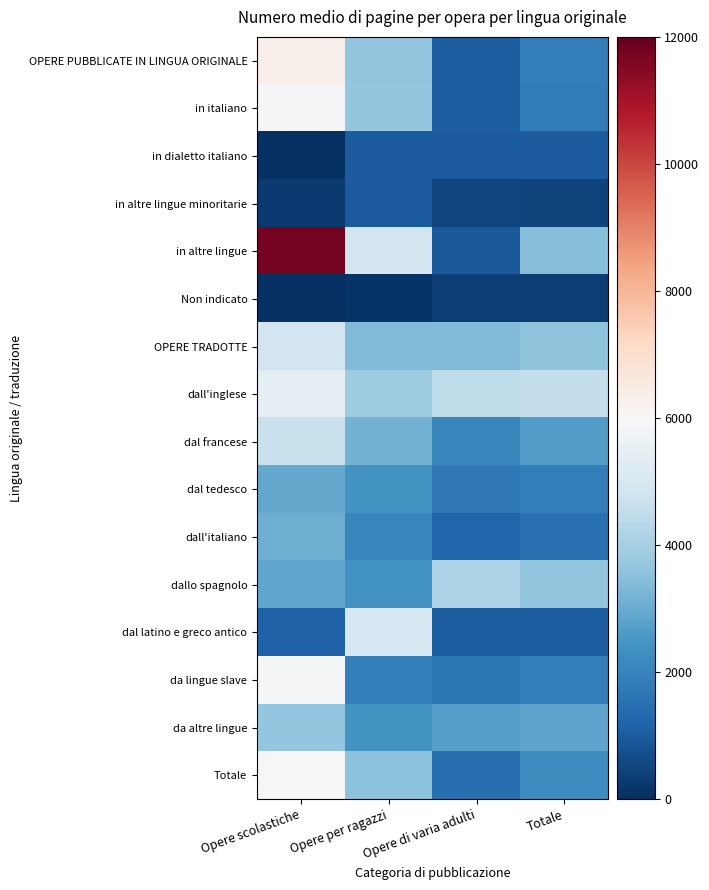

Which series has the widest spread of values?

in altre lingue